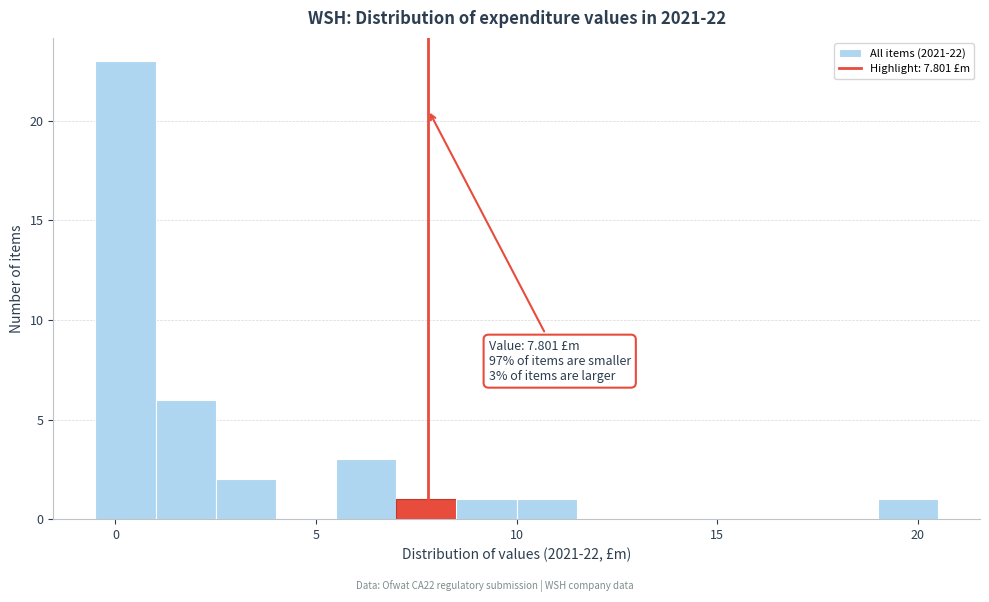

Read against the x-axis, roughly where is the centre of the tallest bar?

0.5